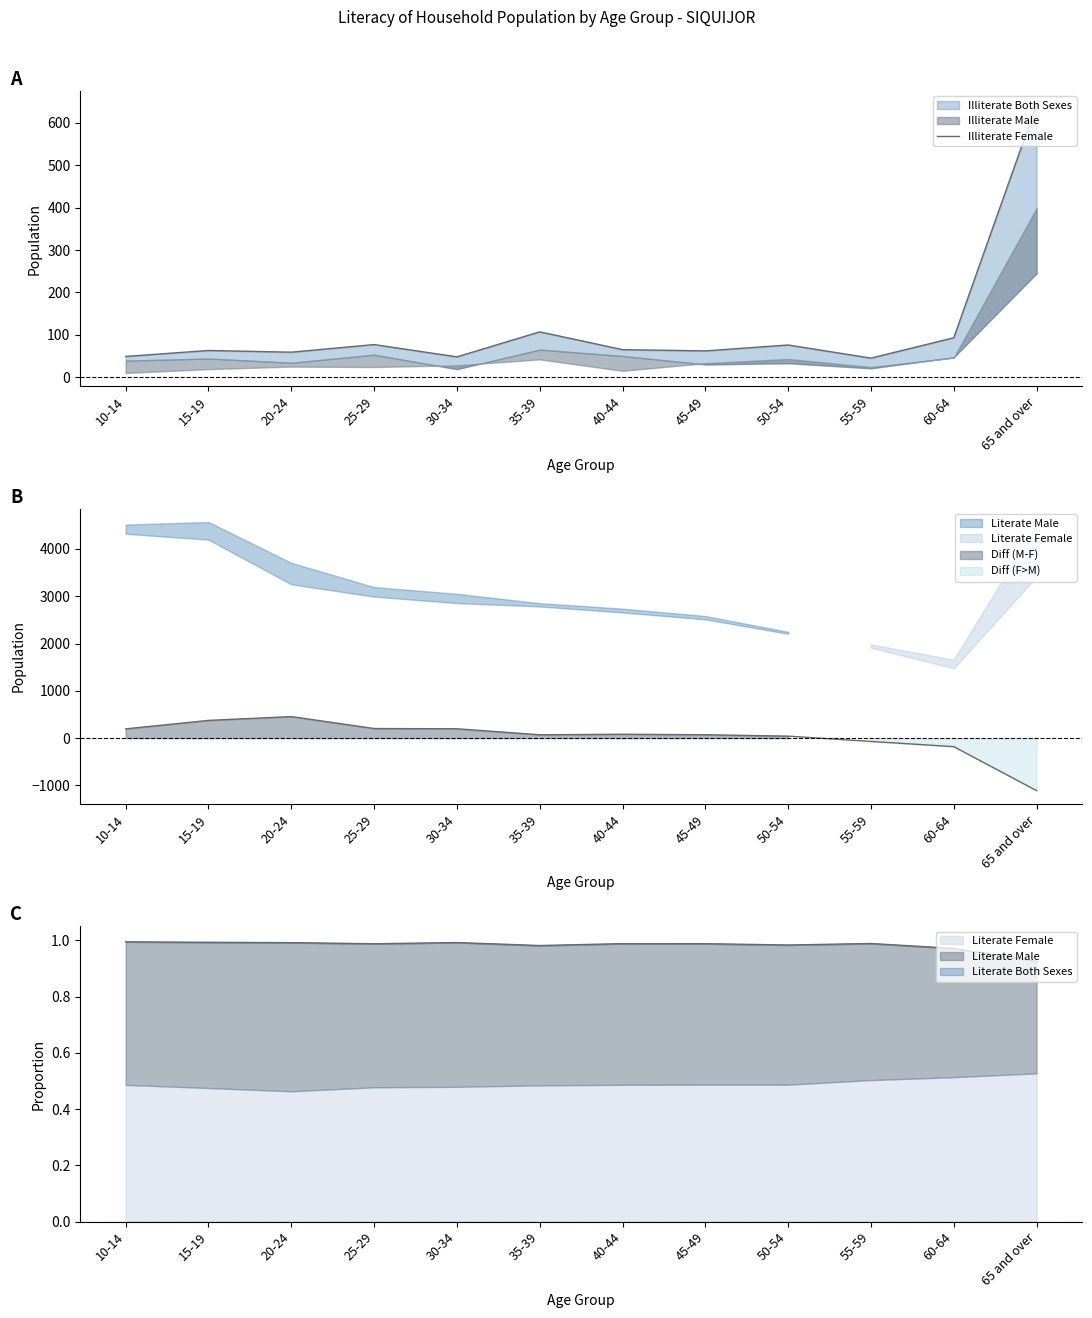

What is the ratio of the value at 15-19 to the value at 20-24?

1.1